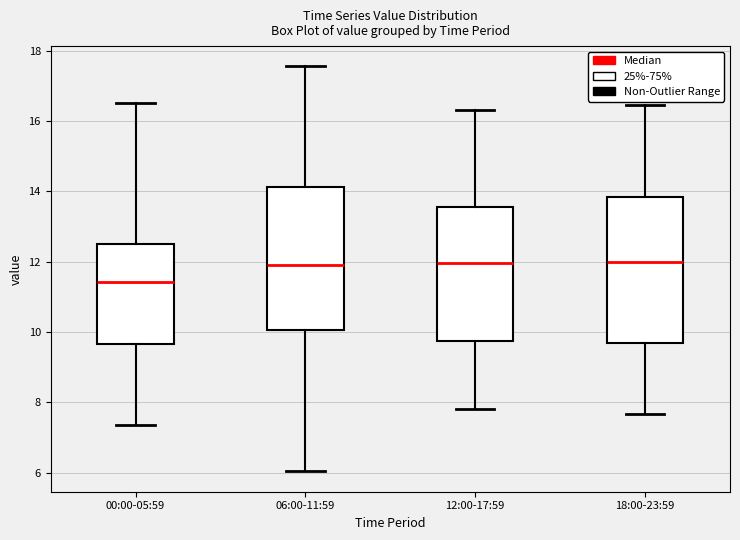

Which box's median line is the lowest?

00:00-05:59